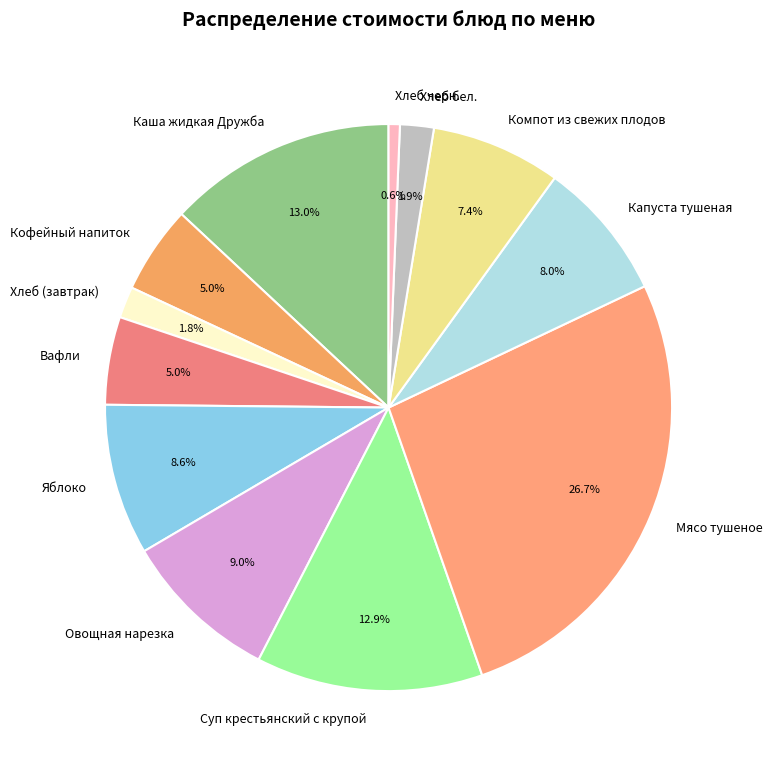

What percentage is the Хлеб (завтрак) slice, to the nearest percent?

2%